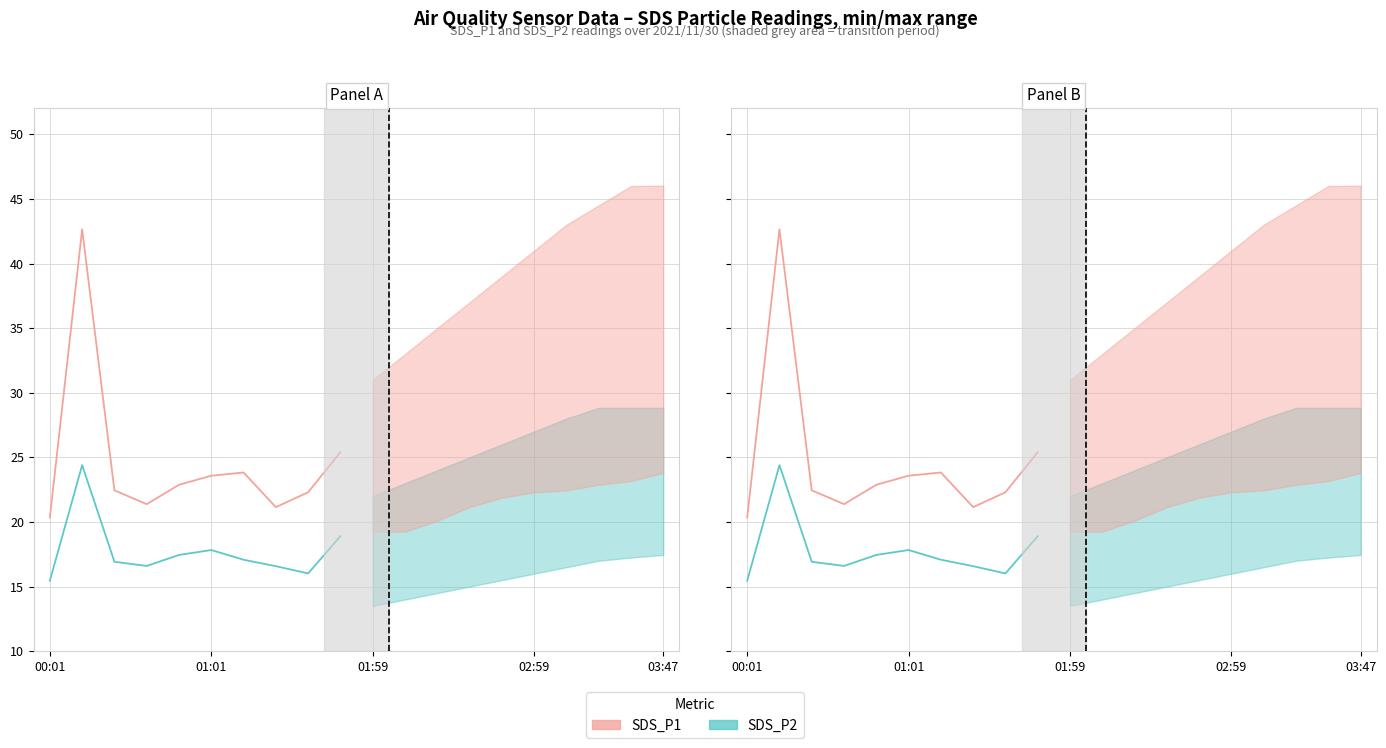

Reading left to right, what are all the values shown in this chart?

SDS_P1: 20.4	42.6	22.4	21.4	22.9	23.6	23.8	21.1	22.3	25.4
SDS_P2: 15.4	24.4	16.9	16.6	17.4	17.8	17.1	16.6	16.0	18.9